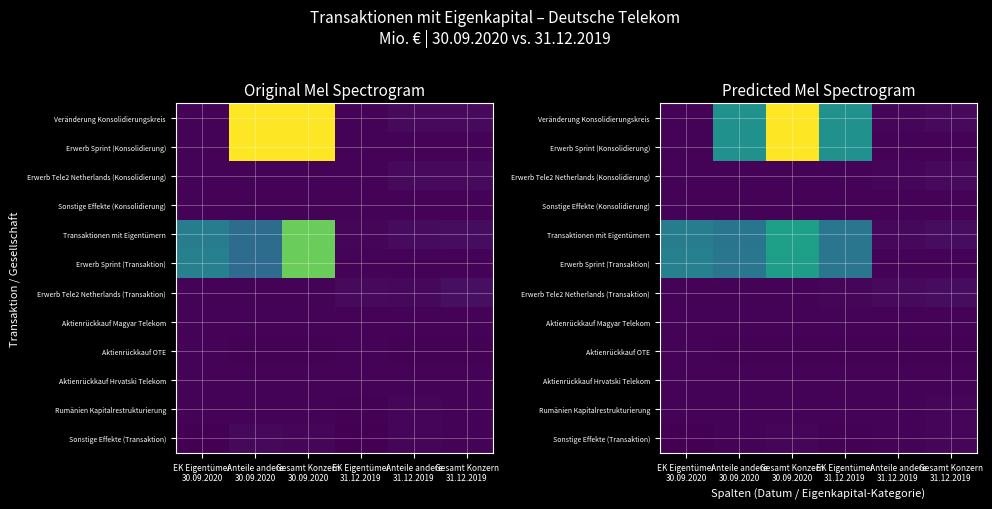

Which series has the largest total across all categories?

Veränderung Konsolidierungskreis